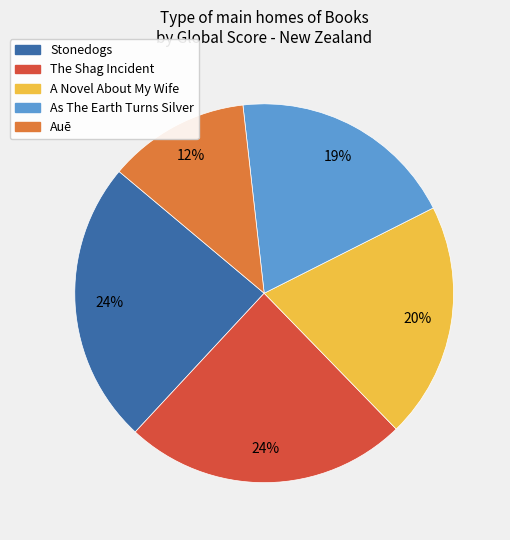

True or false: Stonedogs accounts for 15% of the total.

False